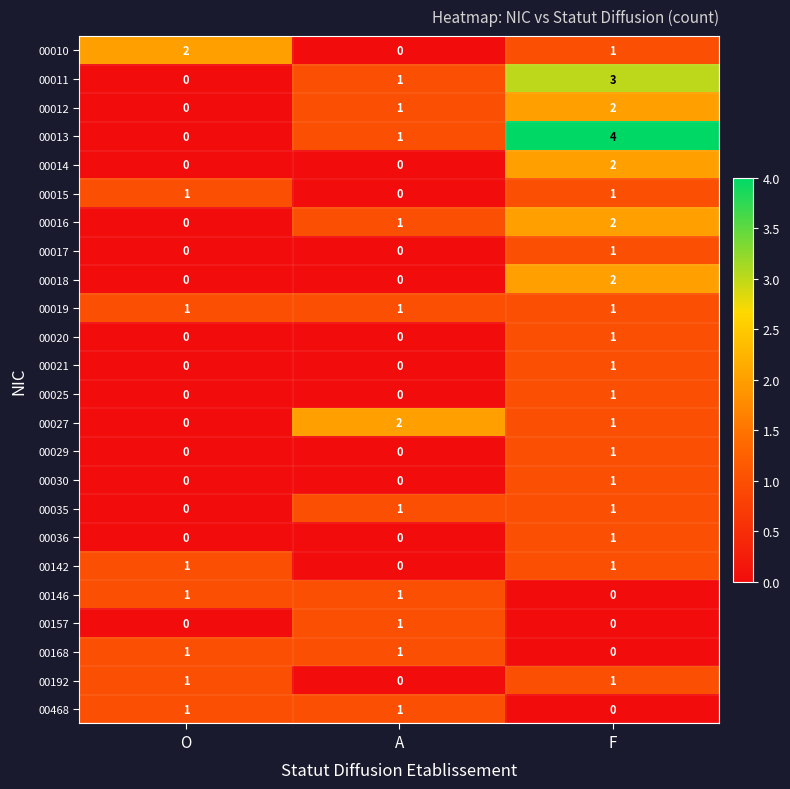

How many 00192 values are between 0 and 1?

3